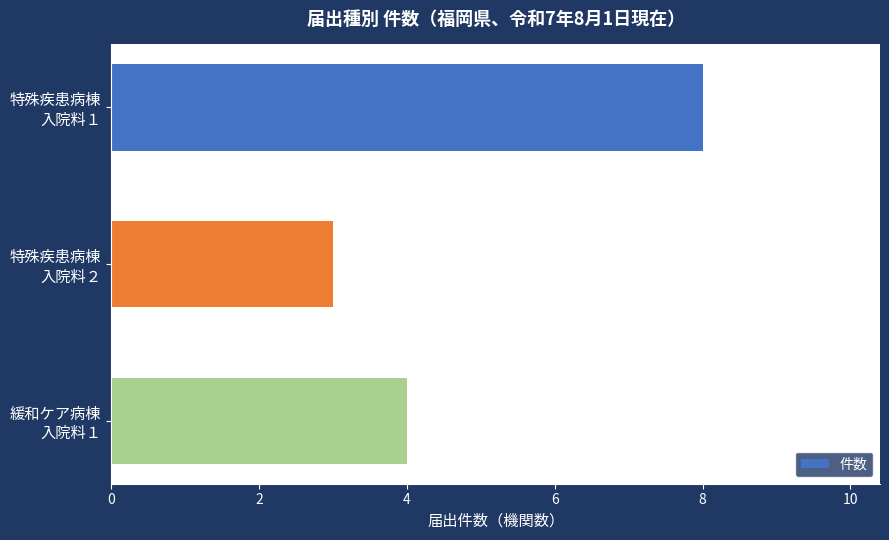

What is the smallest value displayed?

3